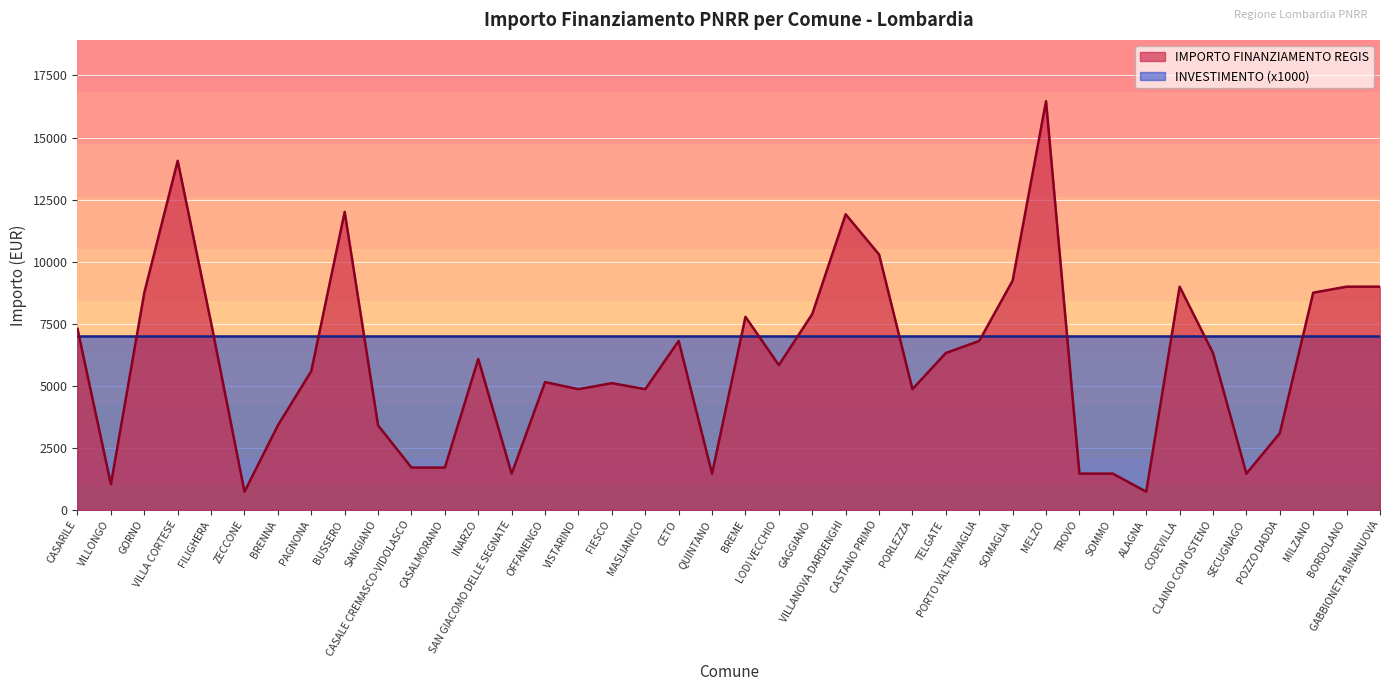

Count the number of values greater than 6075.

19